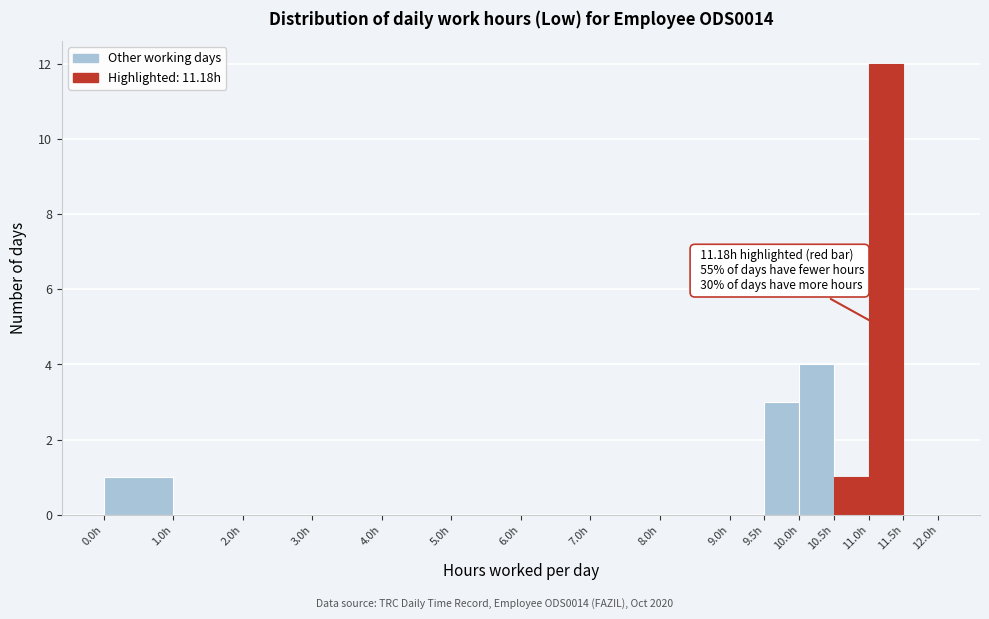

Which range on the x-axis has the tallest bar?

11.0 to 11.5